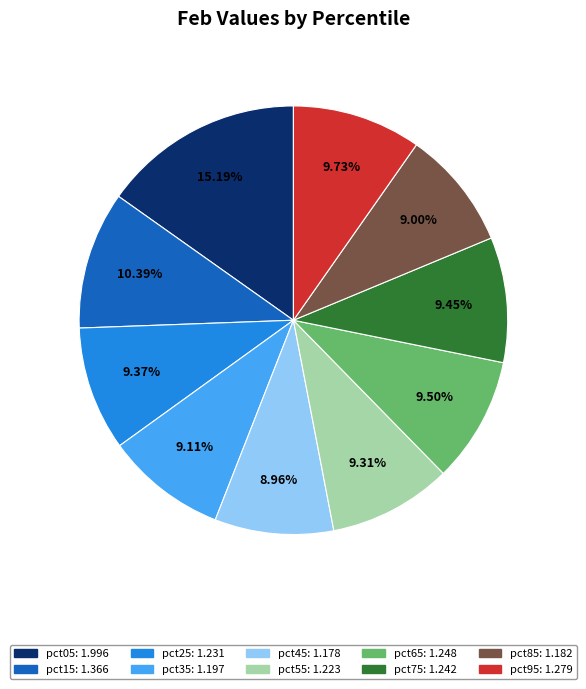

To the nearest percent, what percentage of the pie is pct95?

10%